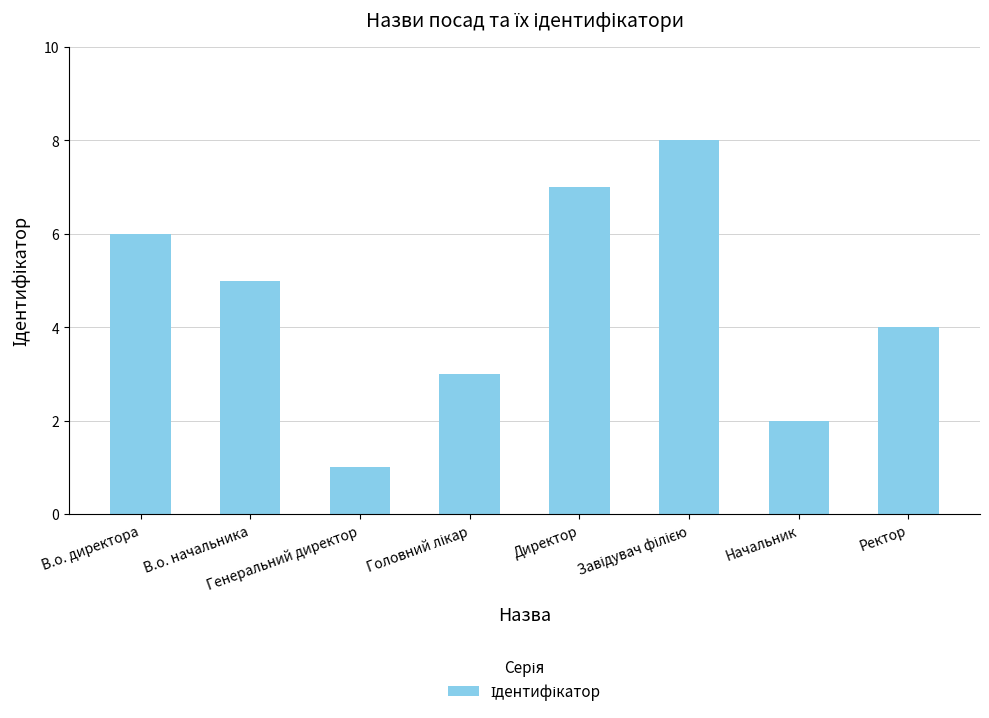

Reading left to right, what are all the values shown in this chart?

6	5	1	3	7	8	2	4